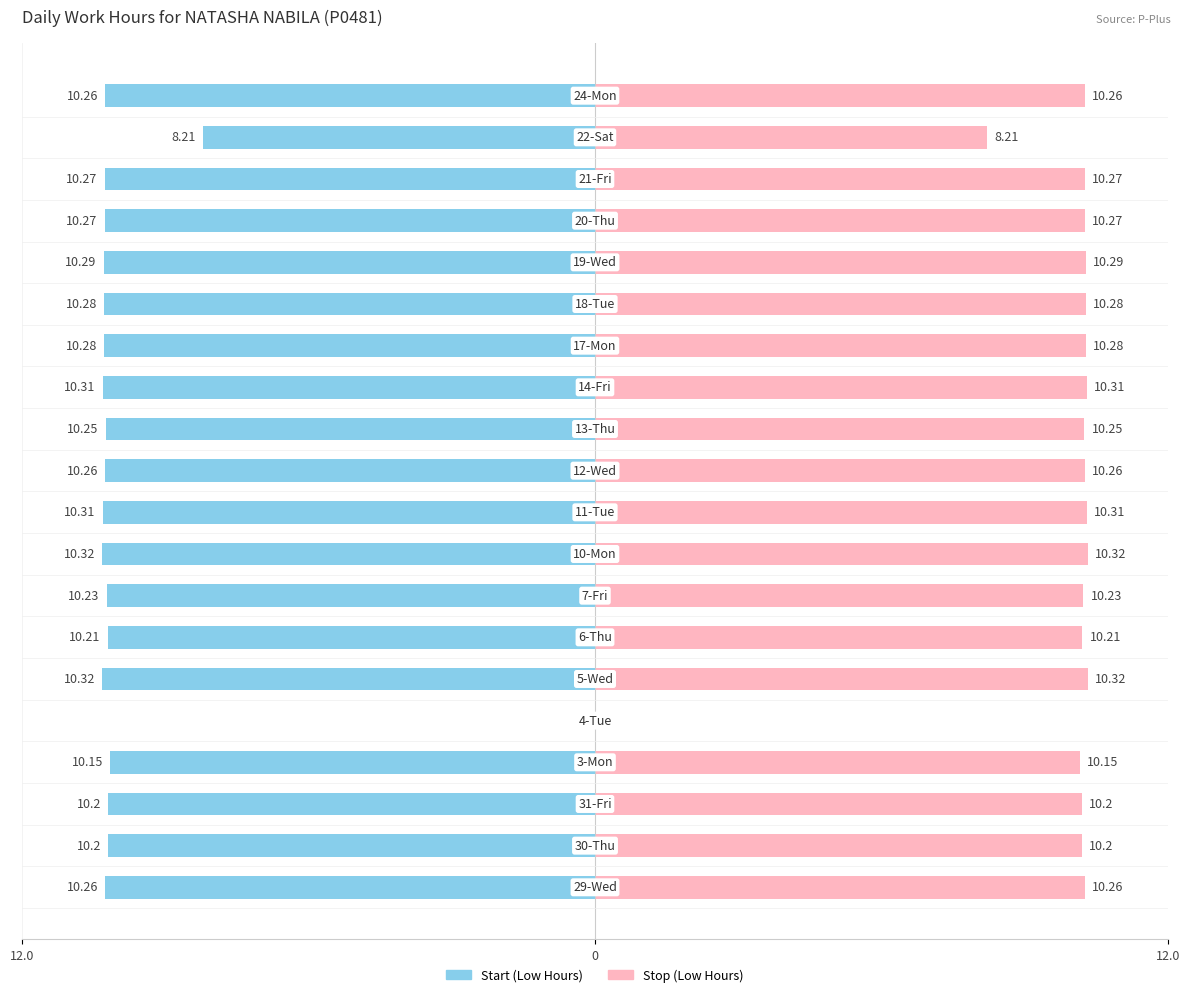

What is the sum of all values?

192.9